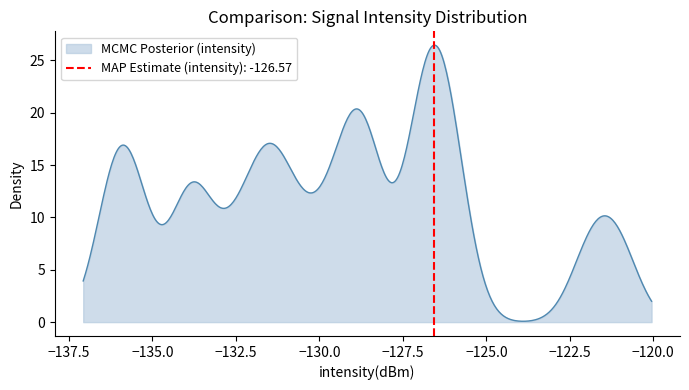

How many values are below -128?

13